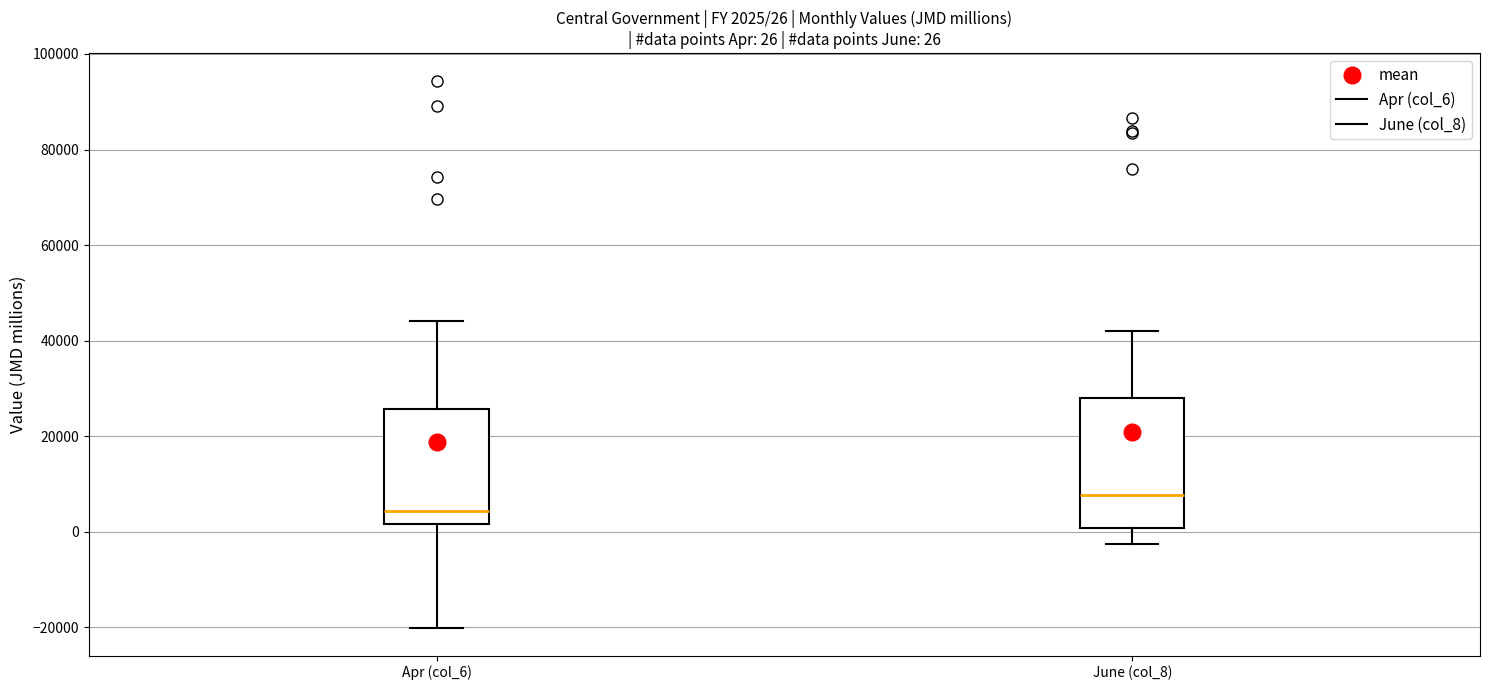

Comparing the boxes themselves (not the whiskers), which one is the tallest?

June (col_8)